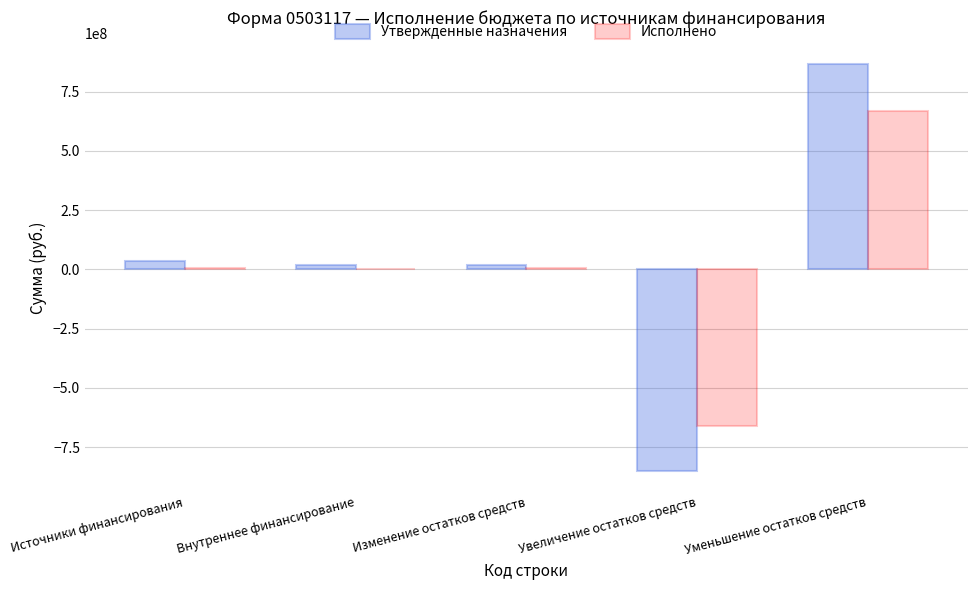

Is it true that Исполнено equals 5420934.9 at Источники финансирования?

True